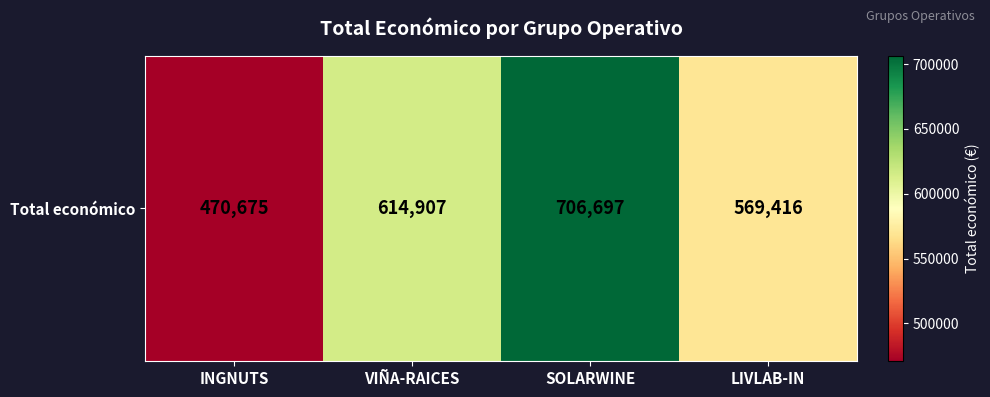

What is the approximate value at VIÑA-RAICES, to the nearest 50?

614900